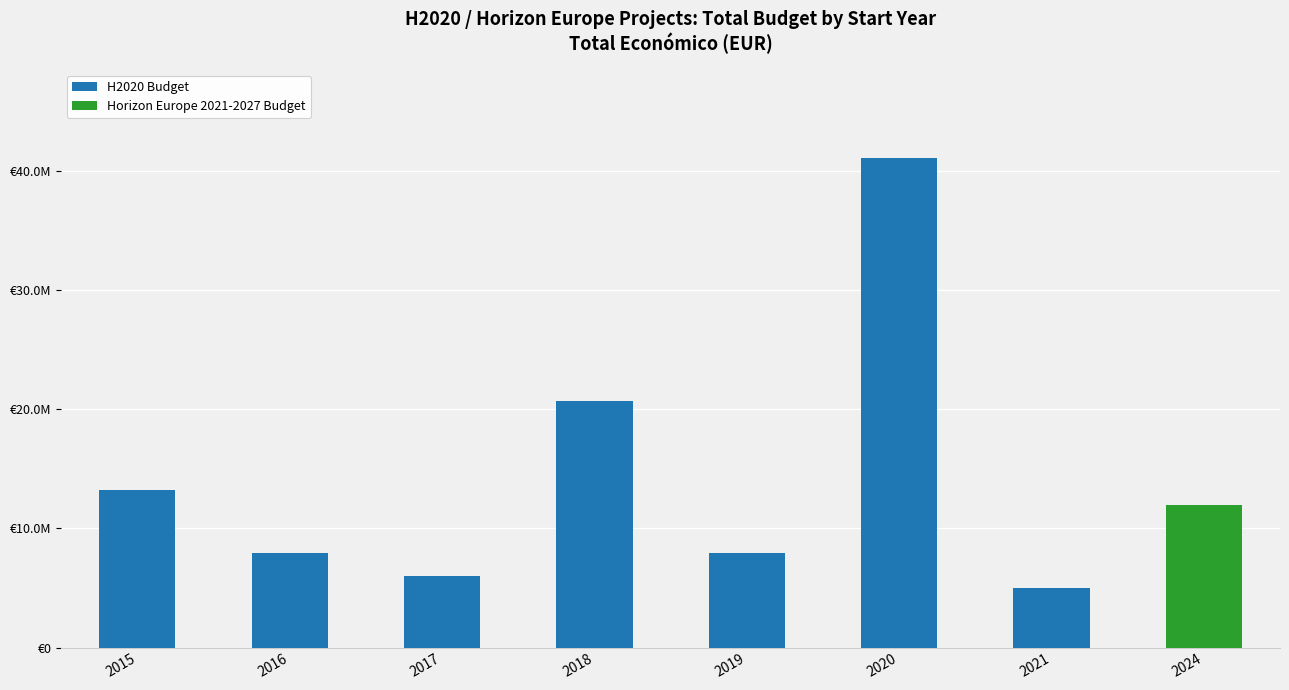

What is the difference between the maximum and minimum values in the H2020 Budget series?

41100000